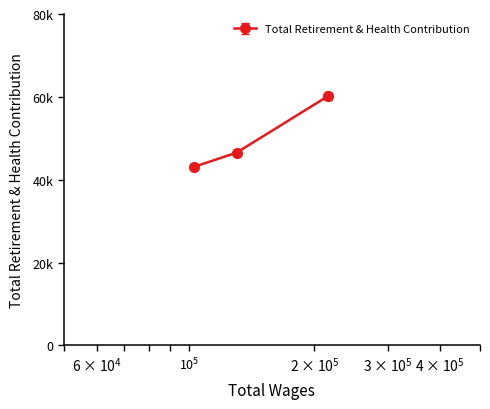

List the labels in order of value, largest first.

216118.0, 130223.0, 102923.0